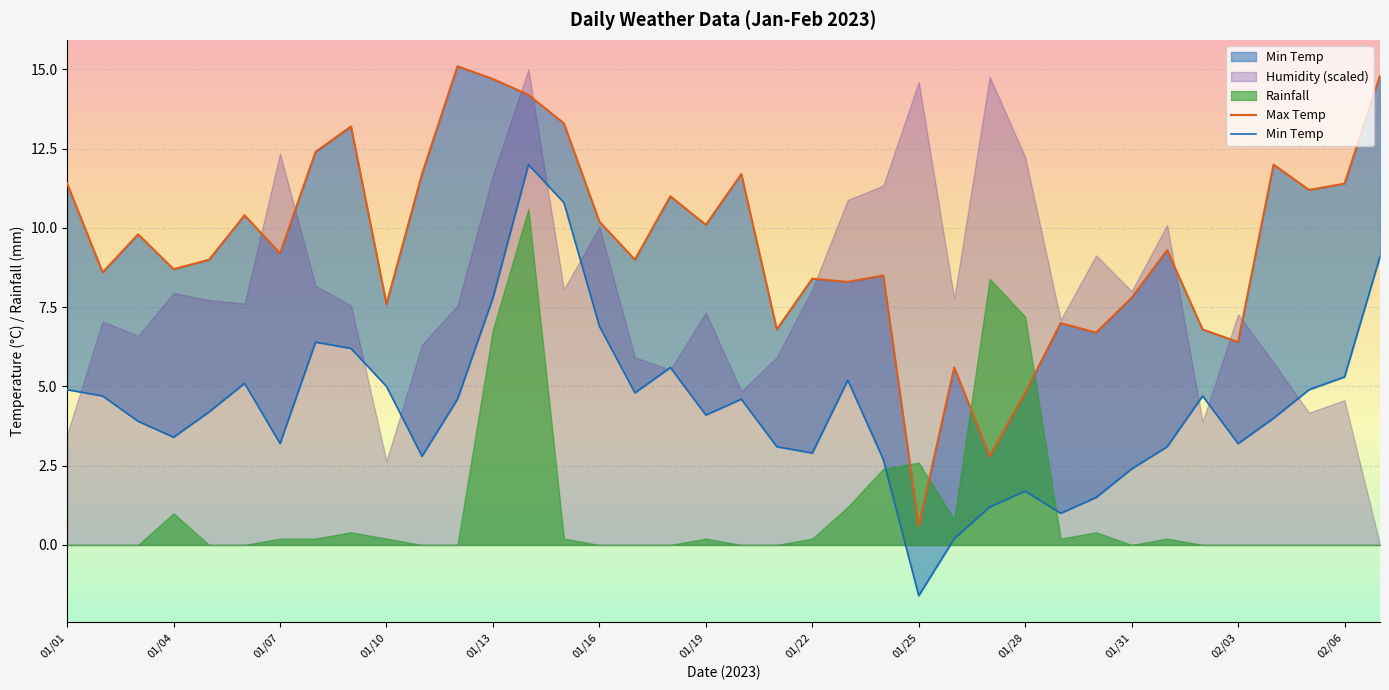

True or false: Min Temp and Max Temp intersect in this chart.

False